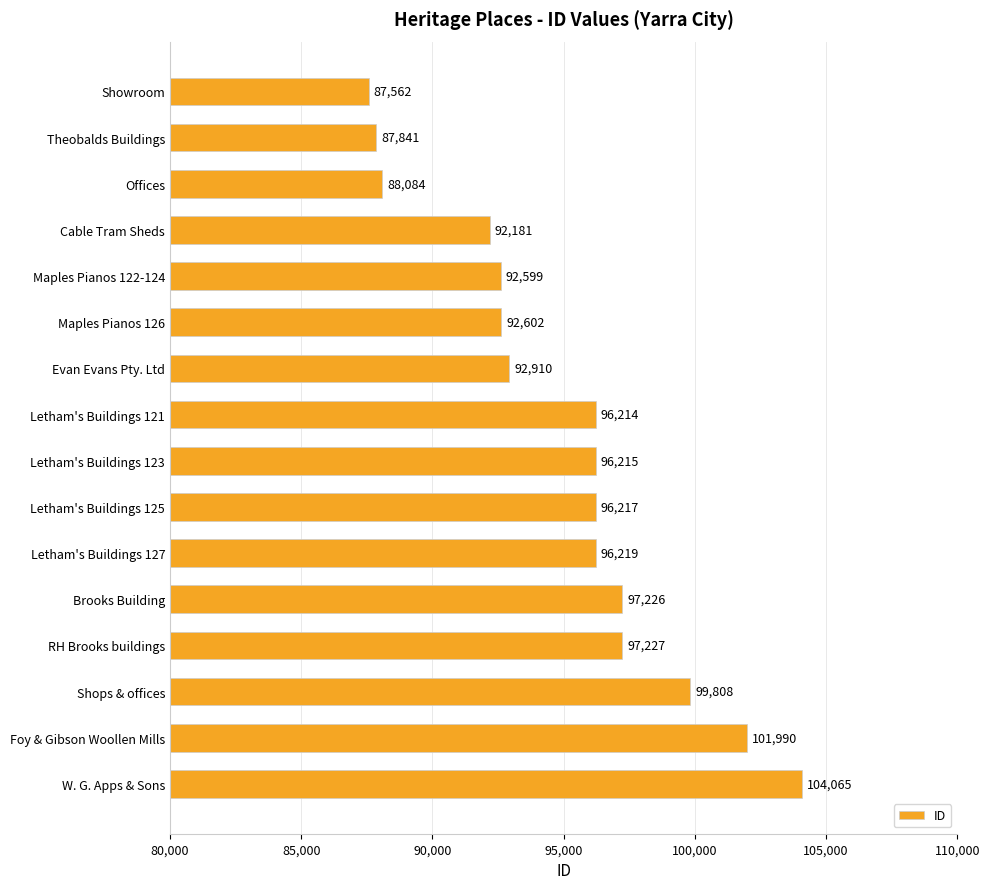

What is the difference between the values at Offices and Cable Tram Sheds?

4097